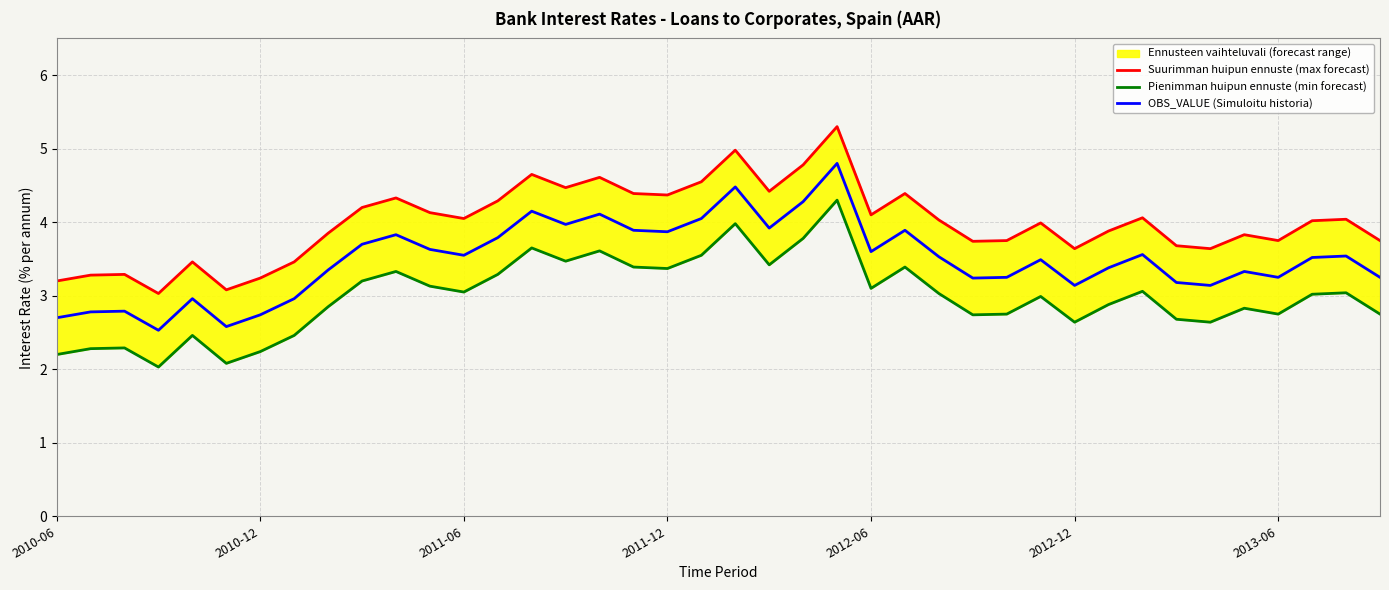

True or false: Pienimman huipun ennuste (min forecast) and OBS_VALUE (Simuloitu historia) intersect in this chart.

False